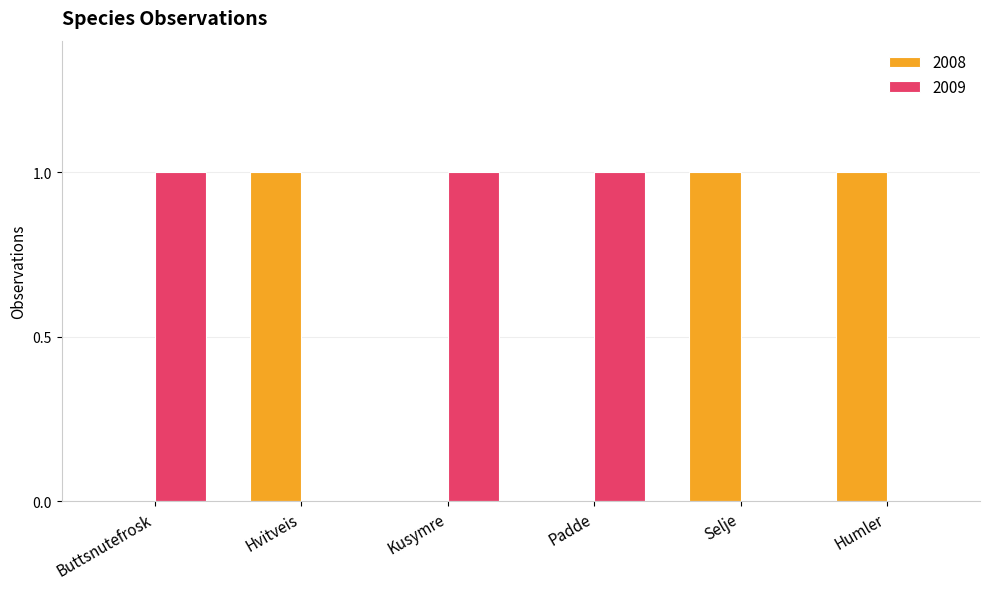

Is the value of 2009 at Buttsnutefrosk greater than the value of 2008 at Buttsnutefrosk?

Yes